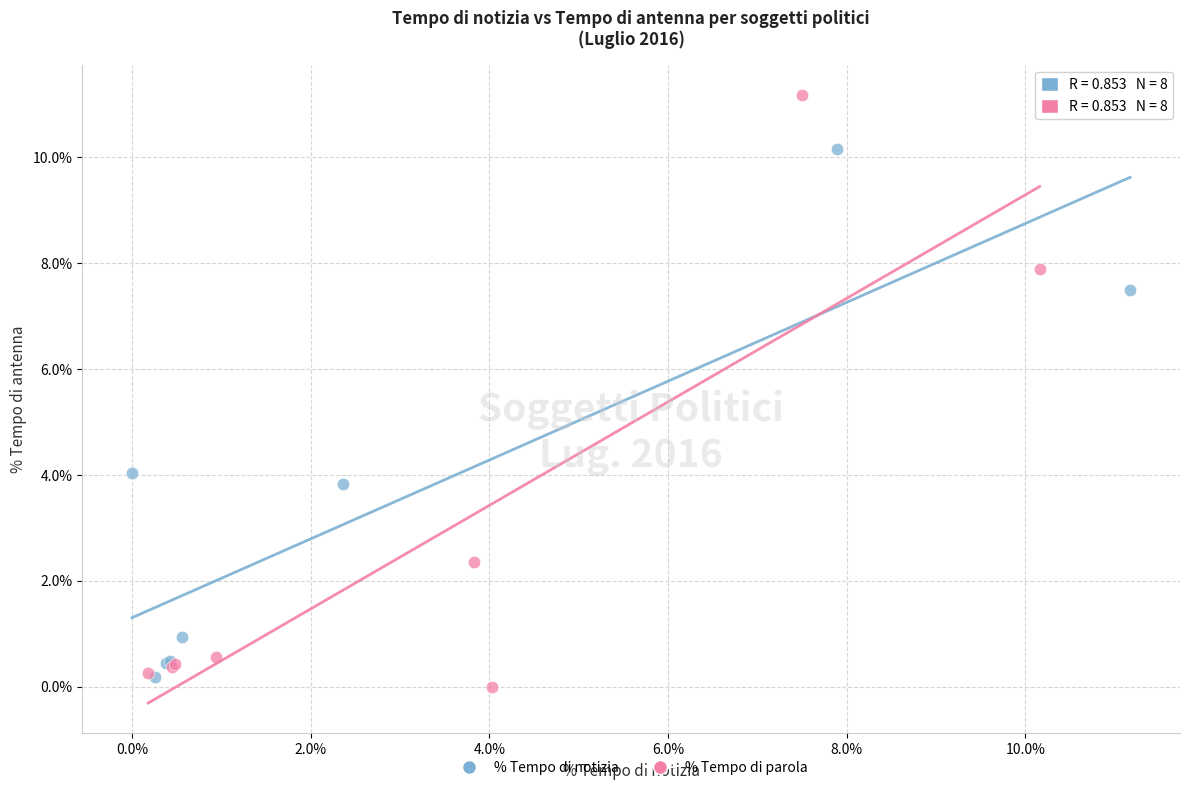

Which series contains the highest Y value?

% Tempo di parola